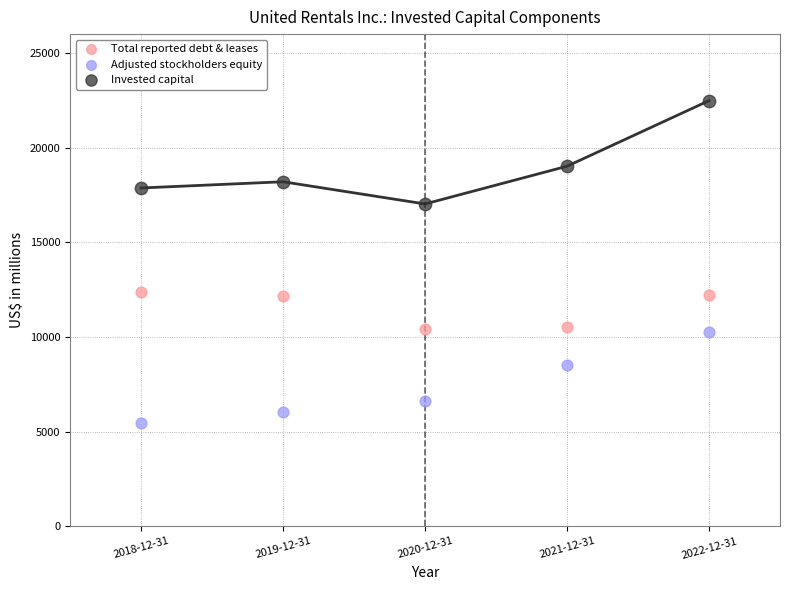

Which series reaches the maximum Y coordinate?

Invested capital